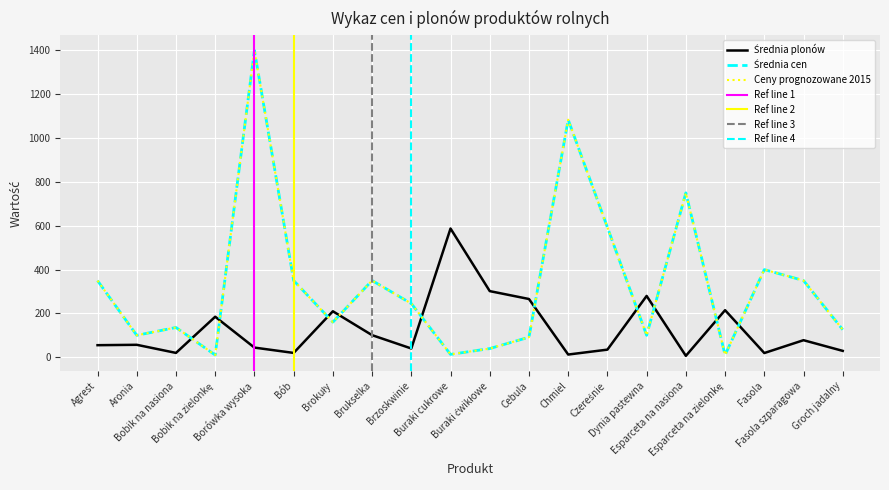

Is this an area chart (filled region under the line)?

No